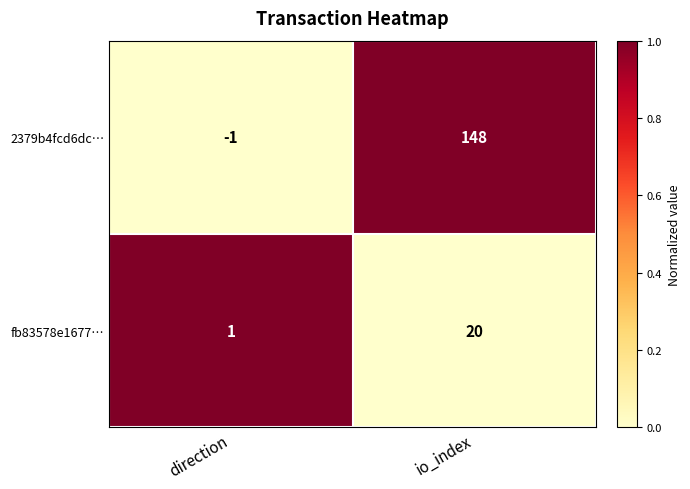

The value of 2379b4fcd6dc… at direction is -1. True or false?

True